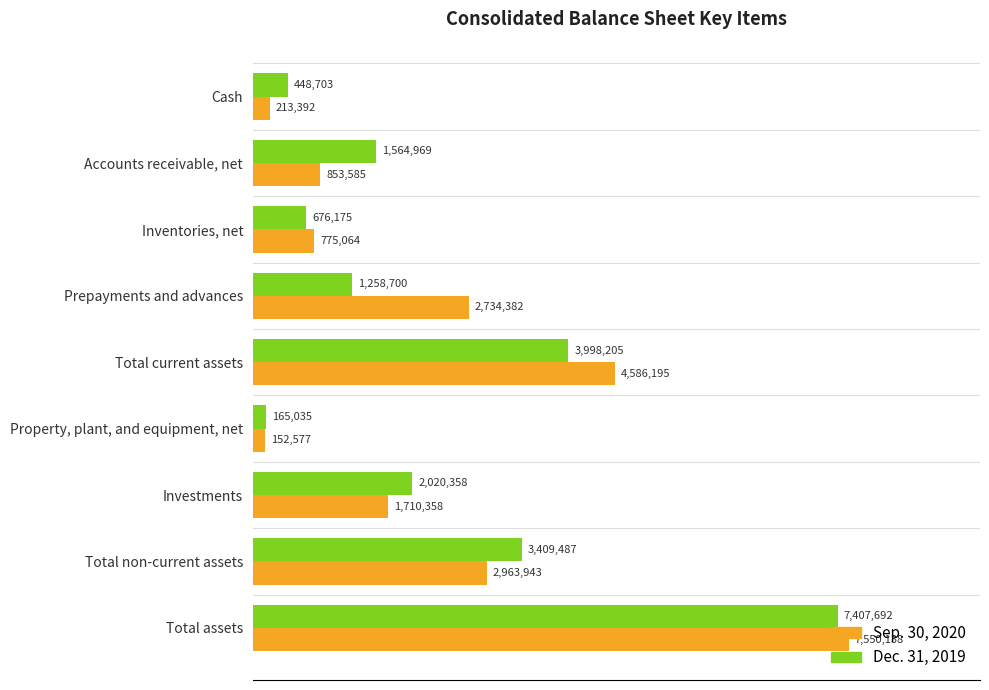

What is the difference between the maximum and minimum values in the Dec. 31, 2019 series?

7242657